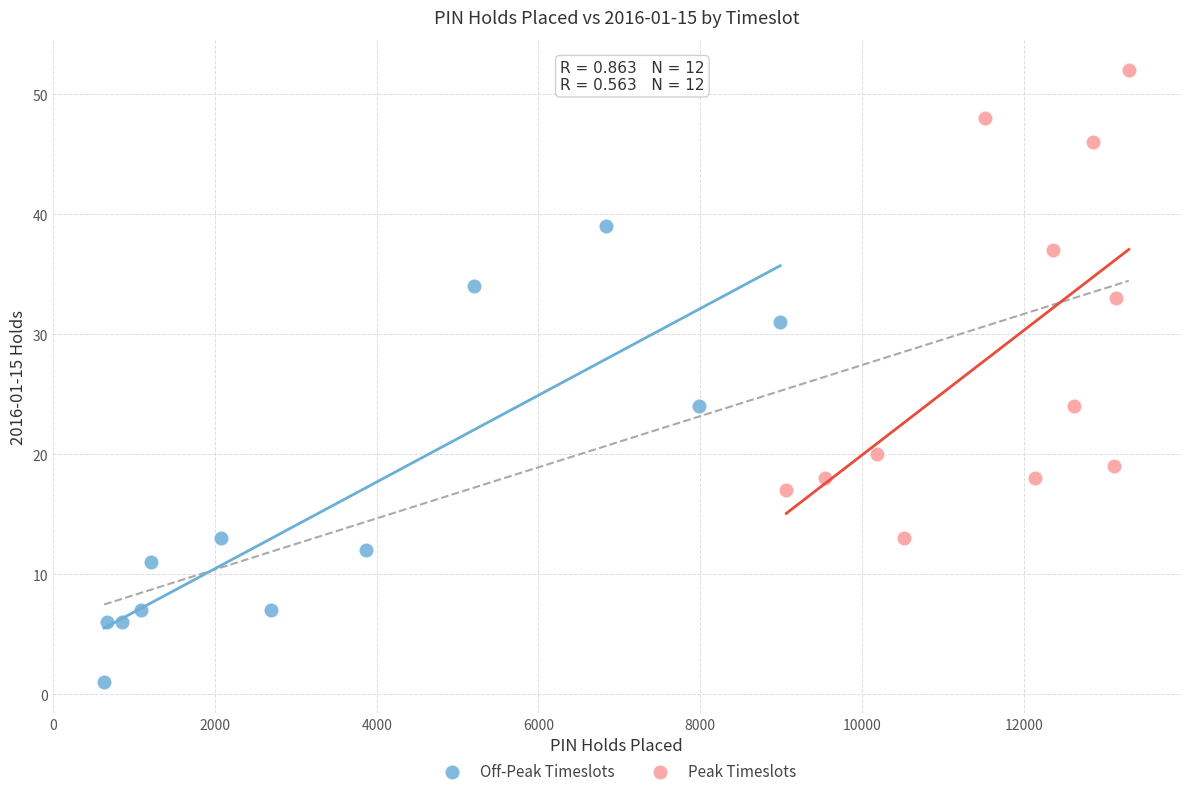

Which series reaches the minimum Y coordinate?

Off-Peak Timeslots